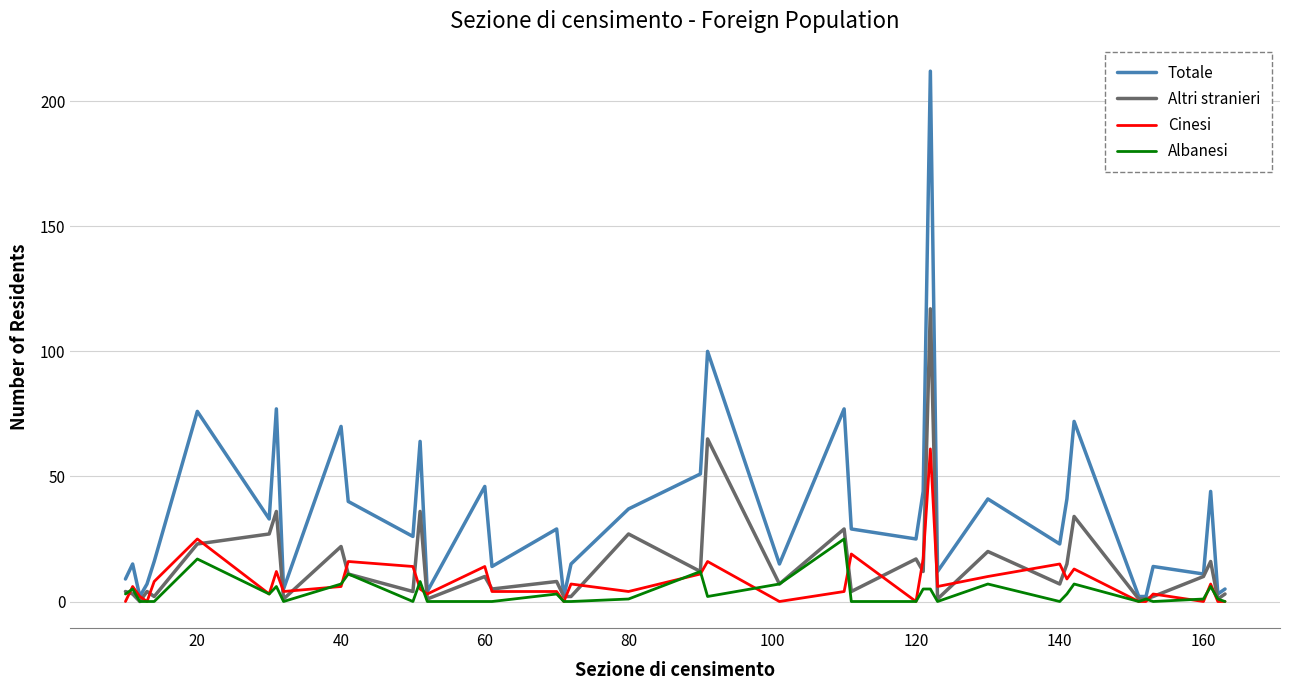

What is the greatest value displayed?

212